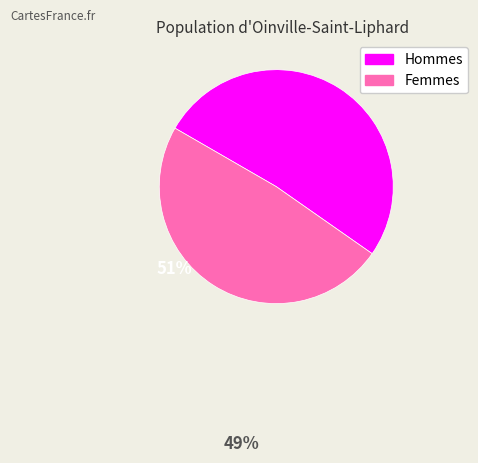

Is there a majority slice in this chart?

Yes